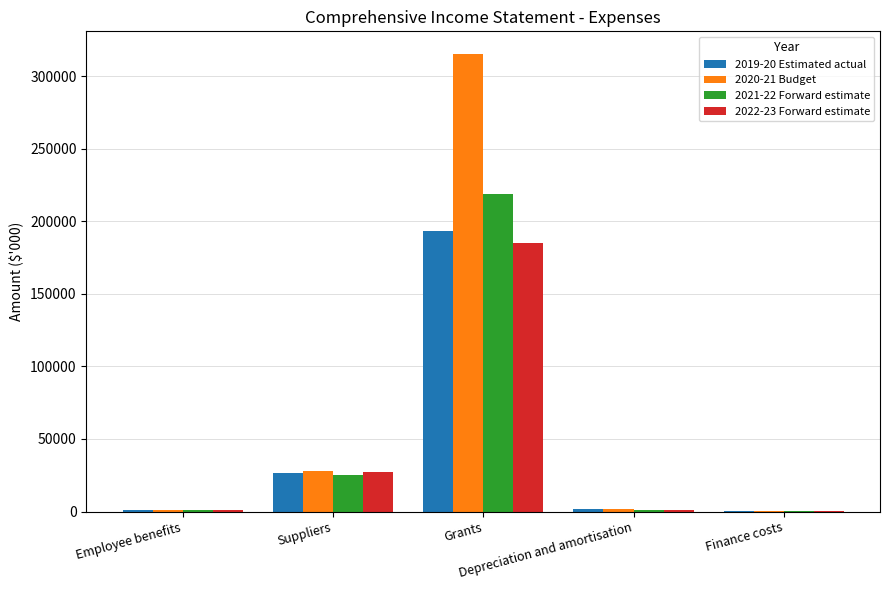

What is the maximum value shown in the chart?

315268